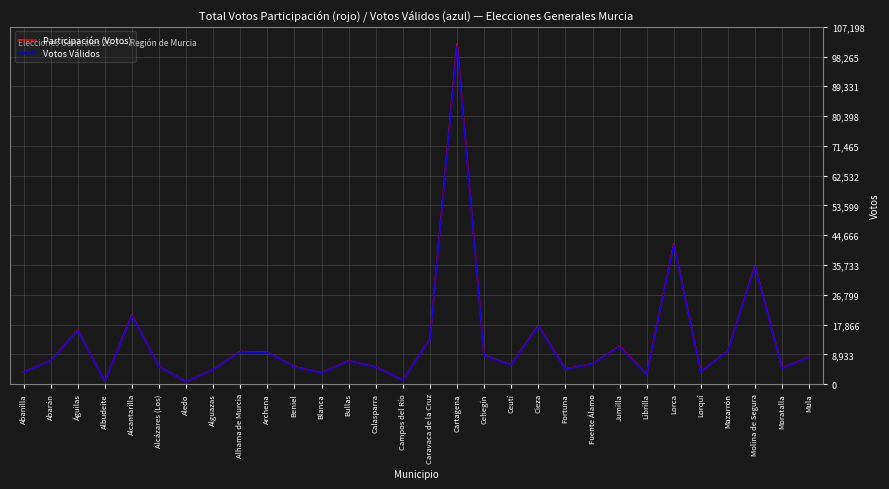

Between Abarán and Campos del Río, which series saw the biggest shift?

Participación (Votos)